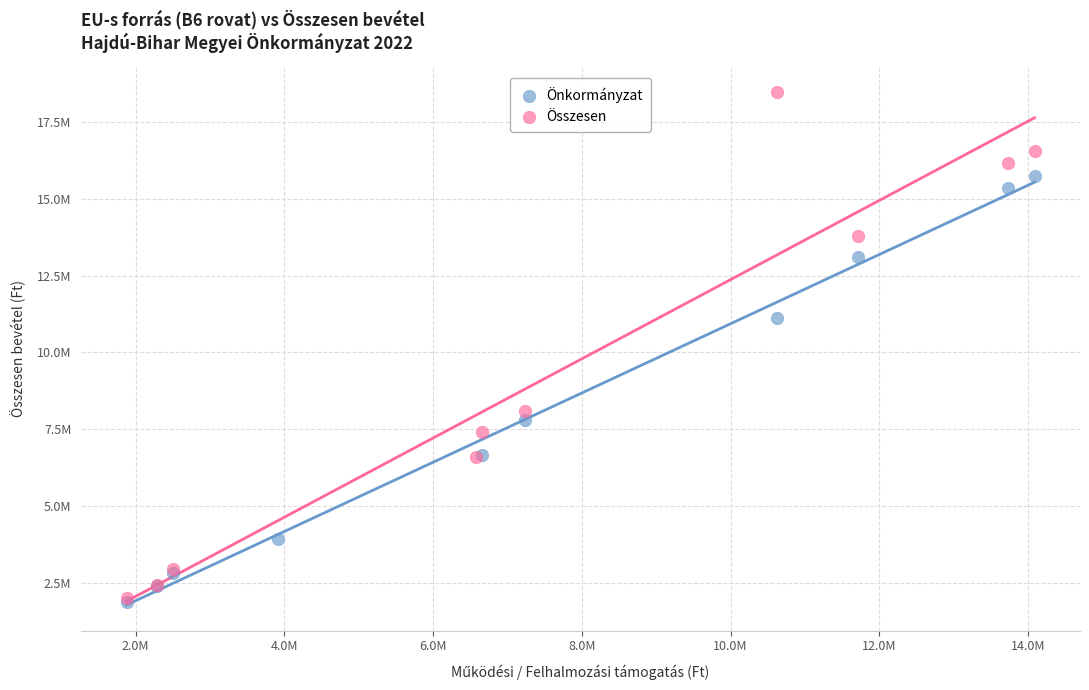

Which series contains the highest Y value?

Összesen